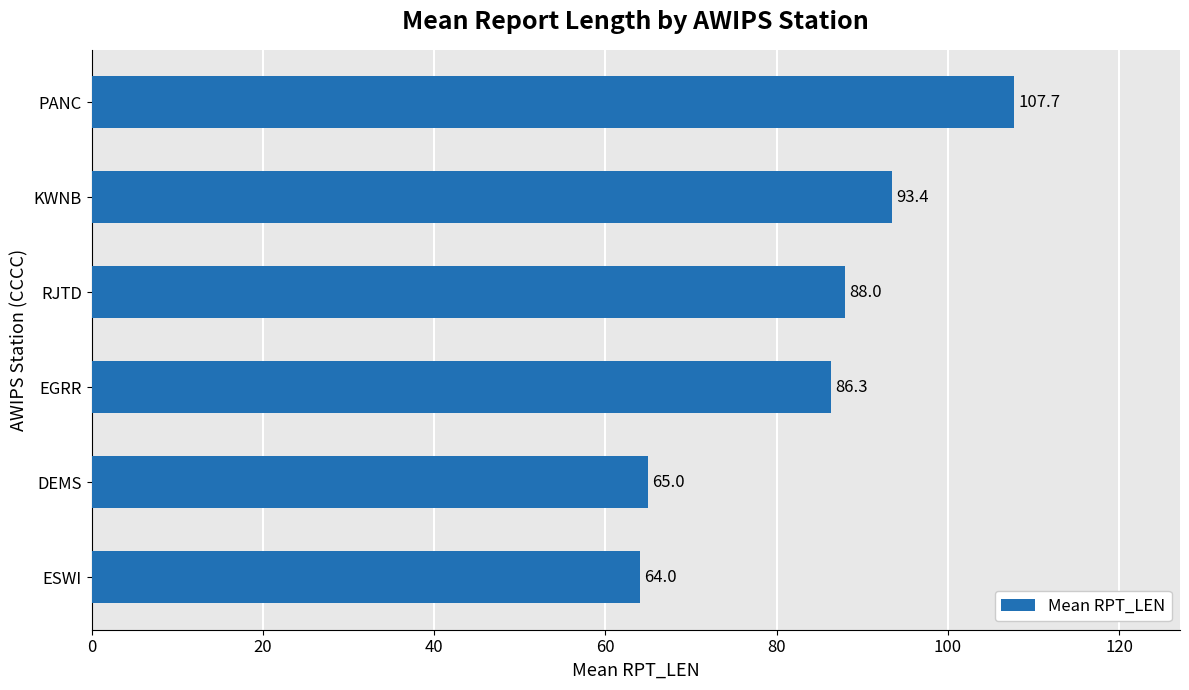

What is the minimum value shown in the chart?

64.0